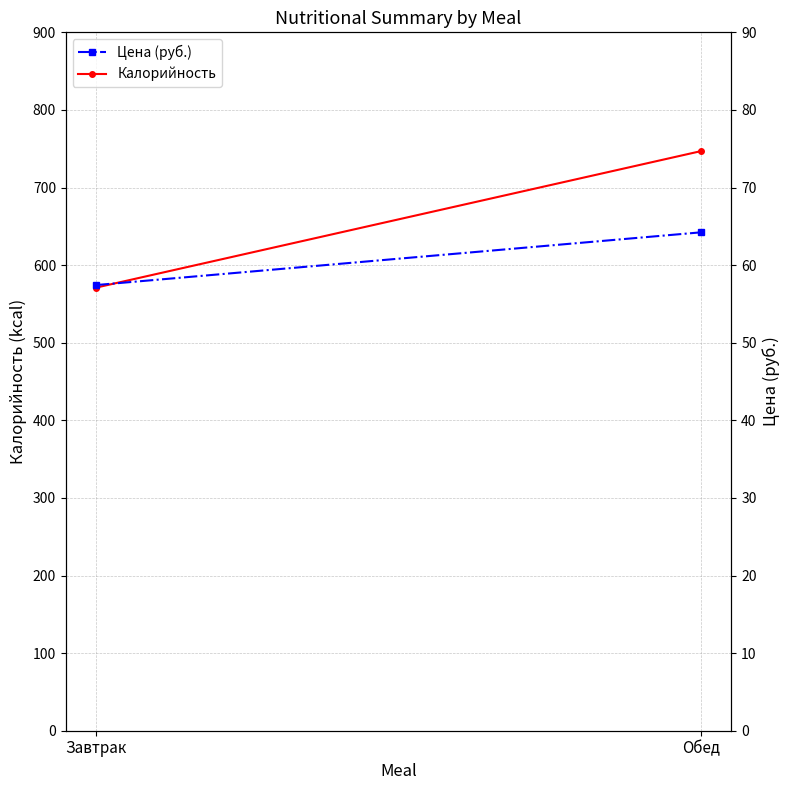

Which series has the widest spread of values?

Калорийность